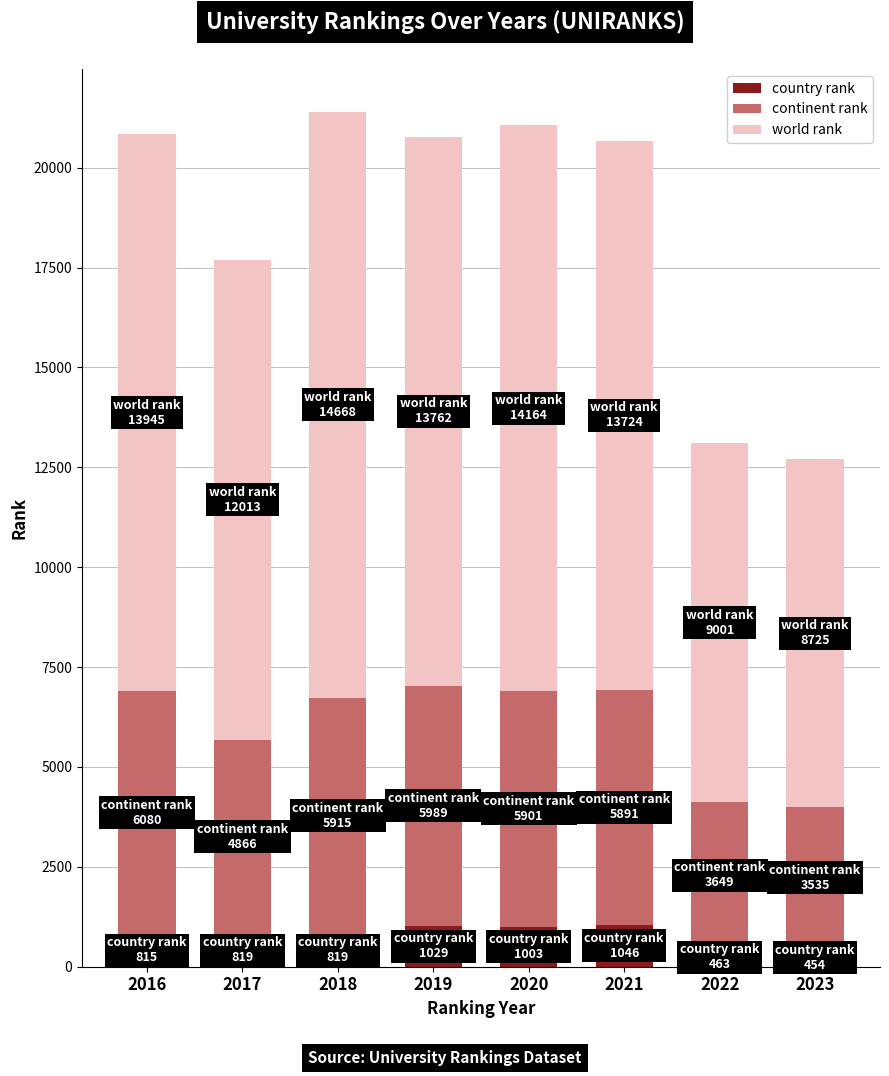

Does the chart contain any negative values?

No